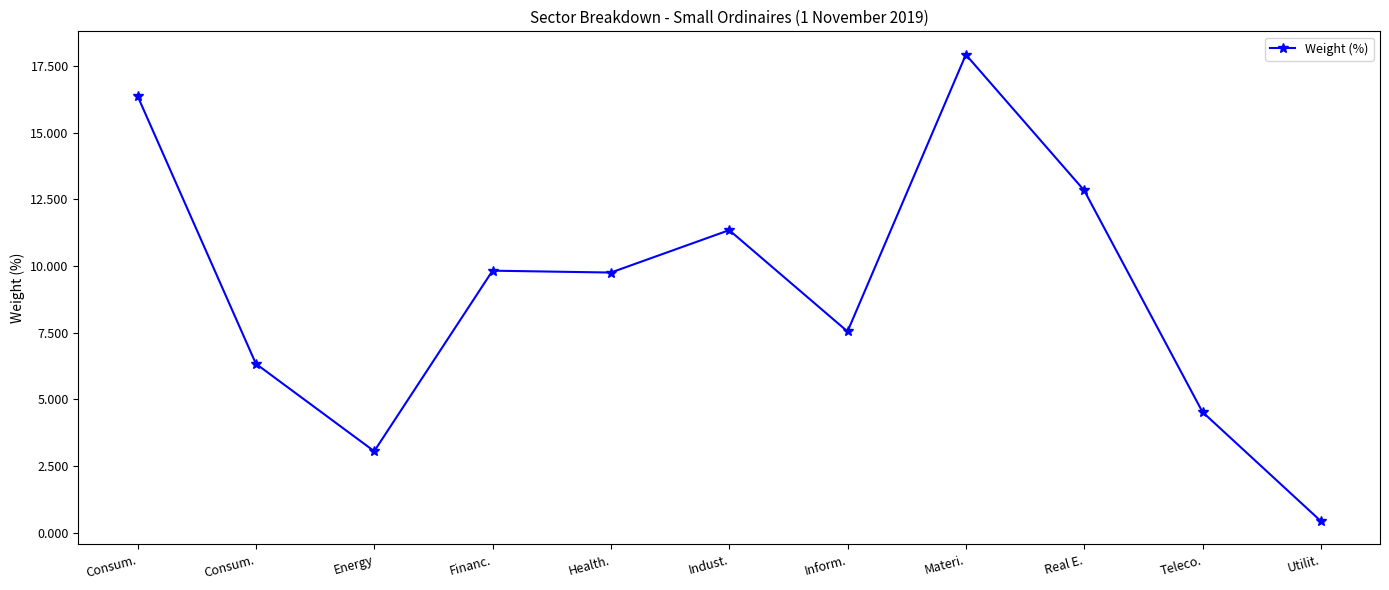

Reading right to left, extract all data points from this chart.

Utilit.=0.4	Teleco.=4.5	Real E.=12.8	Materi.=17.9	Inform.=7.5	Indust.=11.3	Health.=9.8	Financ.=9.8	Energy=3.1	Consum.=6.3	Consum.=16.4